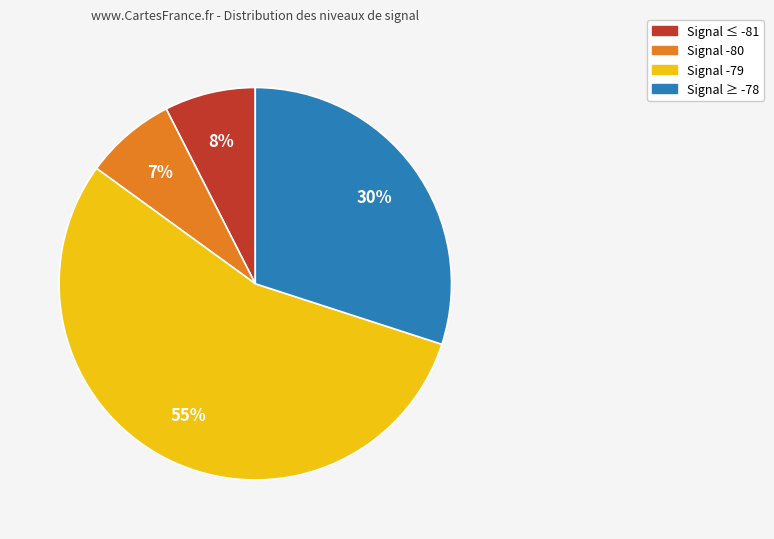

Is there any slice that represents more than half of the pie?

Yes